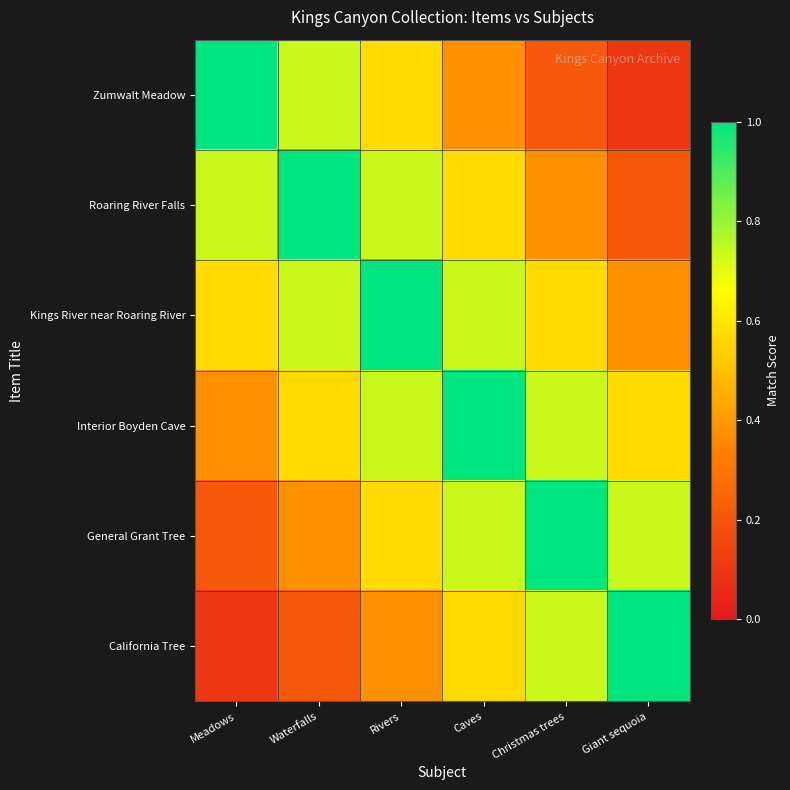

At how many categories does at least one series exceed 0?

6